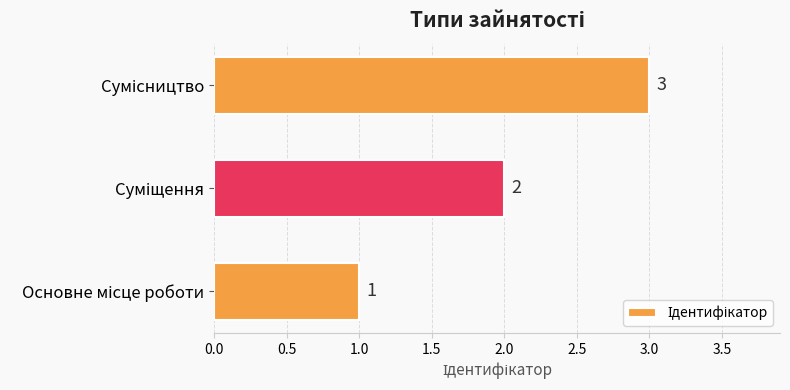

How many values are between 1 and 3?

3